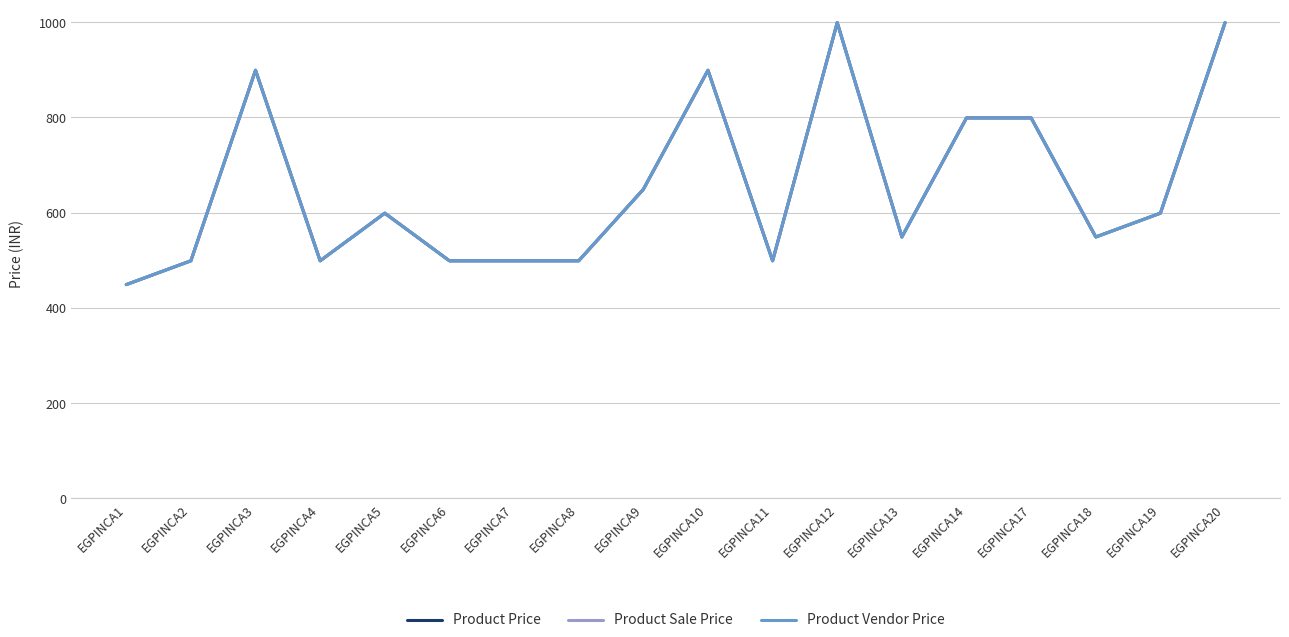

Reading left to right, list all the values displayed in this chart.

Product Price: 449	499	899	499	599	499	499	499	649	899	499	999	549	799	799	549	599	999
Product Sale Price: 449	499	899	499	599	499	499	499	649	899	499	999	549	799	799	549	599	999
Product Vendor Price: 449	499	899	499	599	499	499	499	649	899	499	999	549	799	799	549	599	999